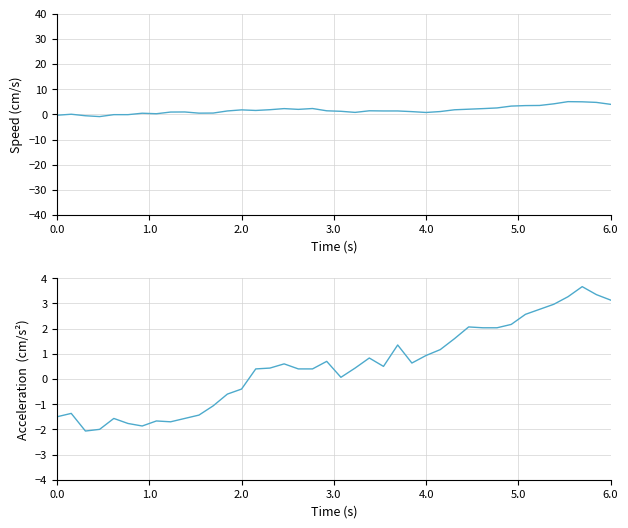

What is the value of the Acceleration proxy (avg 3.195,2.710,2.419) point at the 19th from the left?

0.4